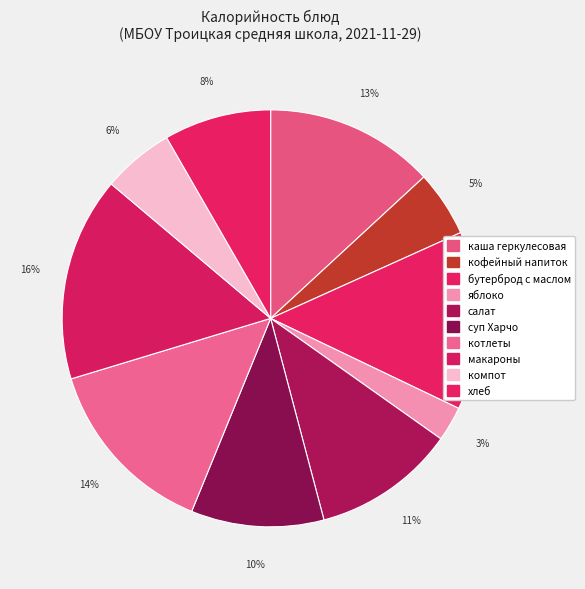

What is the ratio of the value at бутерброд с маслом to the value at котлеты?

1.0